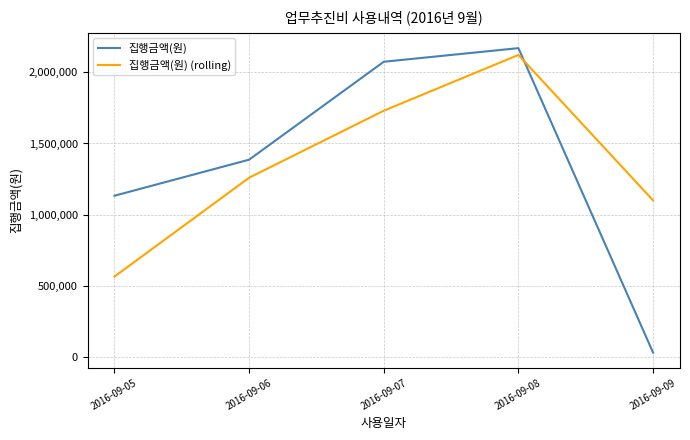

Does the chart have visible grid lines?

Yes